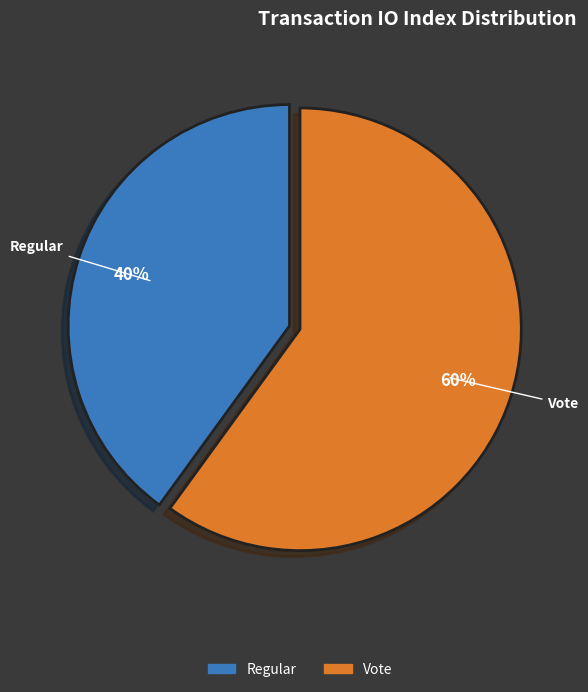

What is the majority slice?

Vote